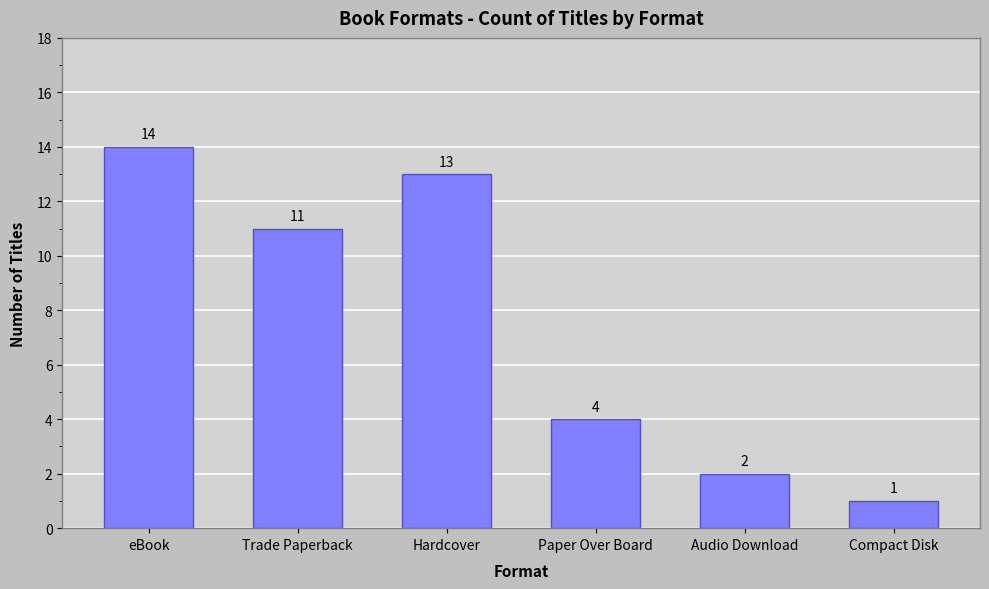

Rank the categories by value from highest to lowest.

eBook, Hardcover, Trade Paperback, Paper Over Board, Audio Download, Compact Disk